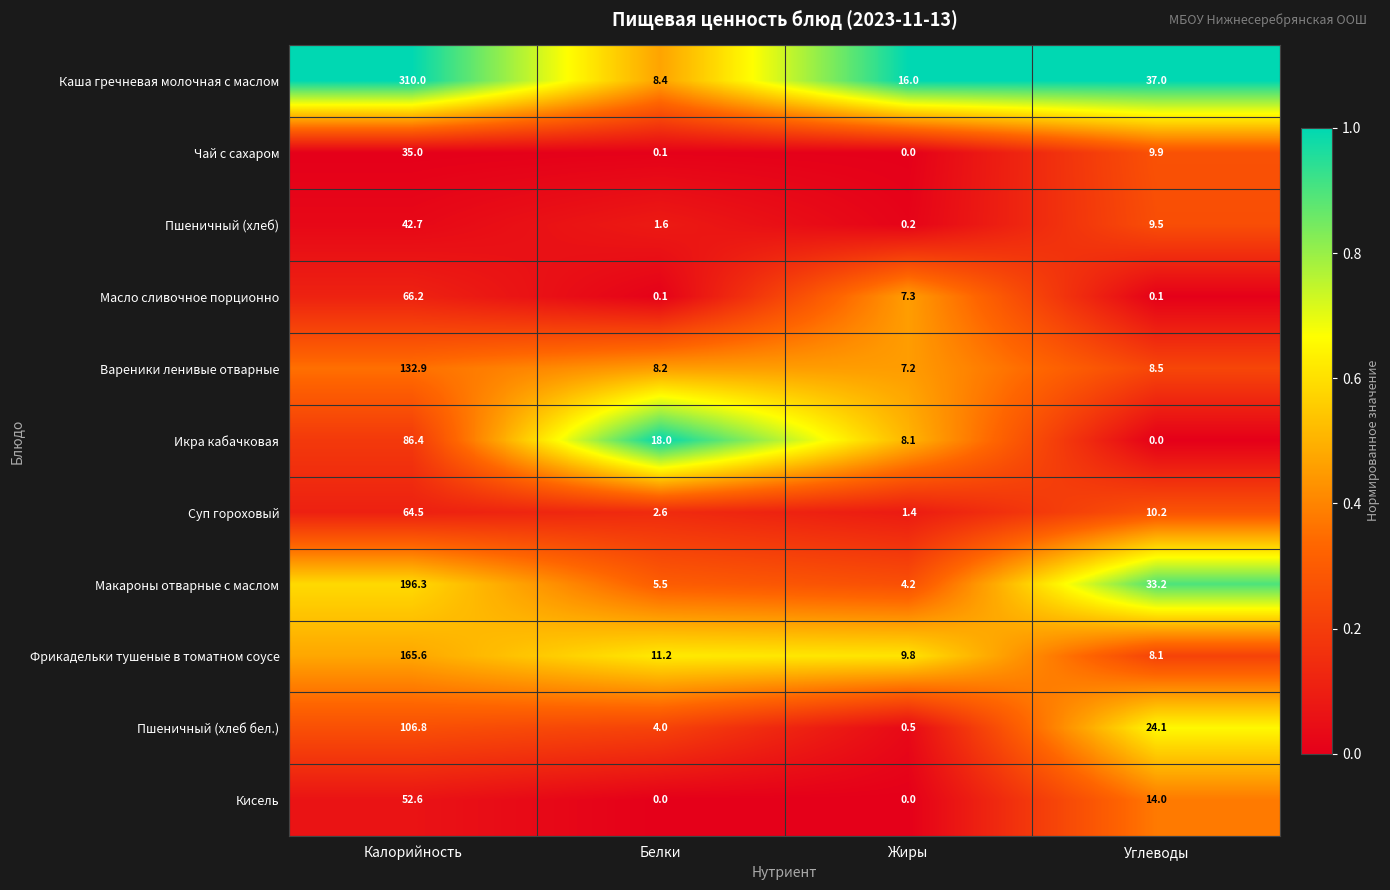

Is it true that Пшеничный (хлеб) equals 8.9 at Калорийность?

False